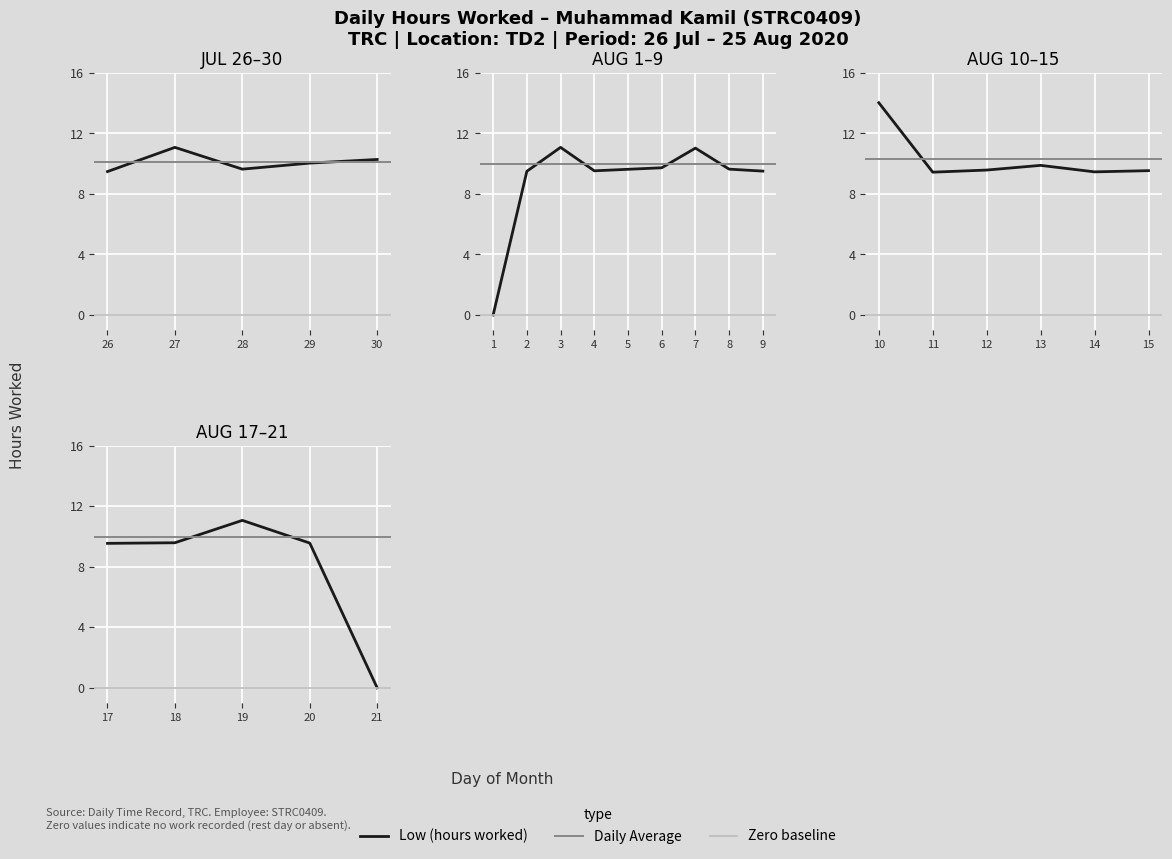

How many points are lower than both their immediate neighbors (excluding endpoints)?

6